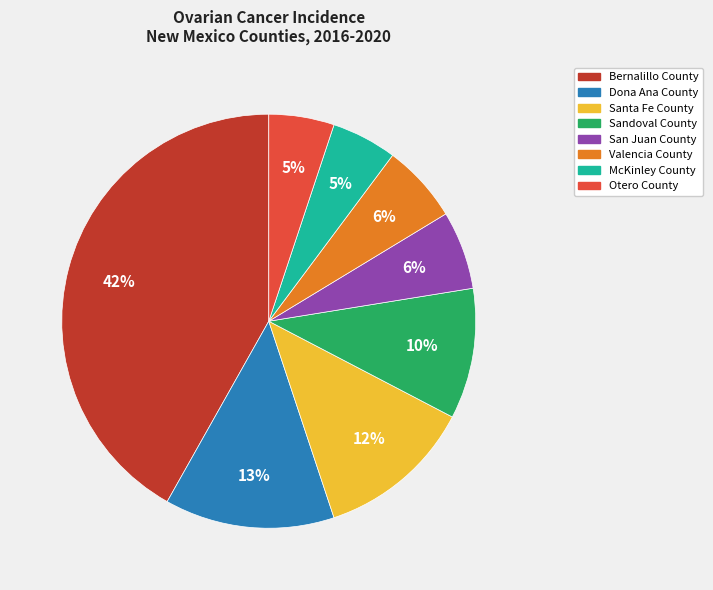

To the nearest percent, what percentage of the pie is McKinley County?

5%